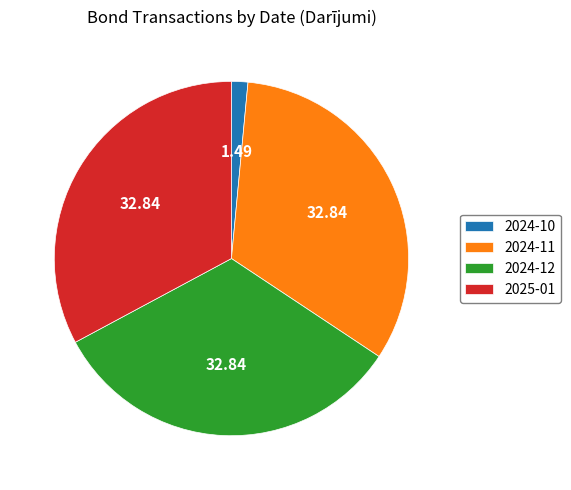

What is the ratio of the value at 2024-12 to the value at 2024-11?

1.0